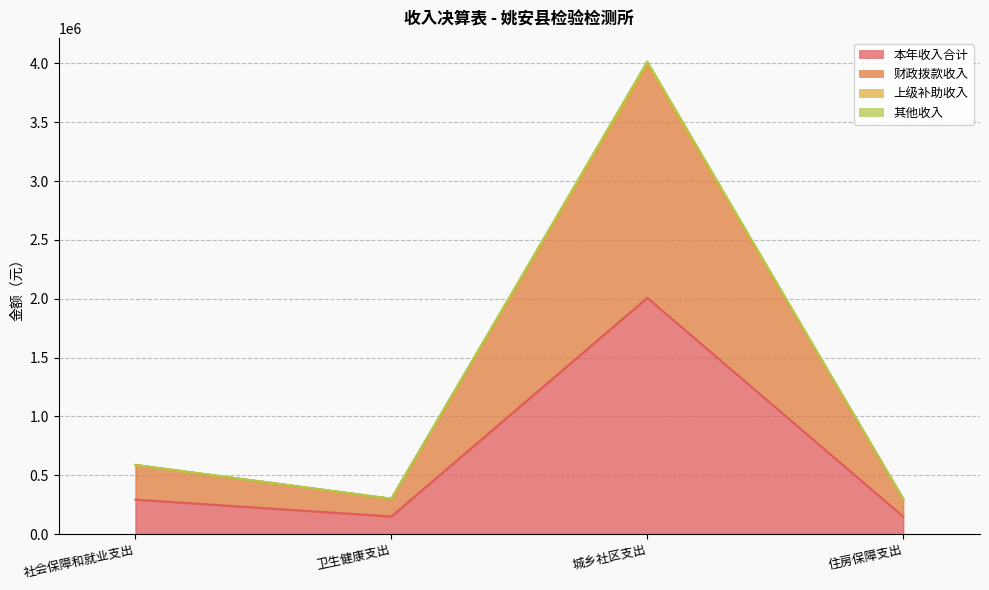

Reading right to left, extract all data points from this chart.

本年收入合计: 149349.0	2008187.0	150404.6	293882.5
财政拨款收入: 298698.0	3994391.6	300809.3	587765.0
其他收入: 298698.0	4016374.0	300809.3	587765.0